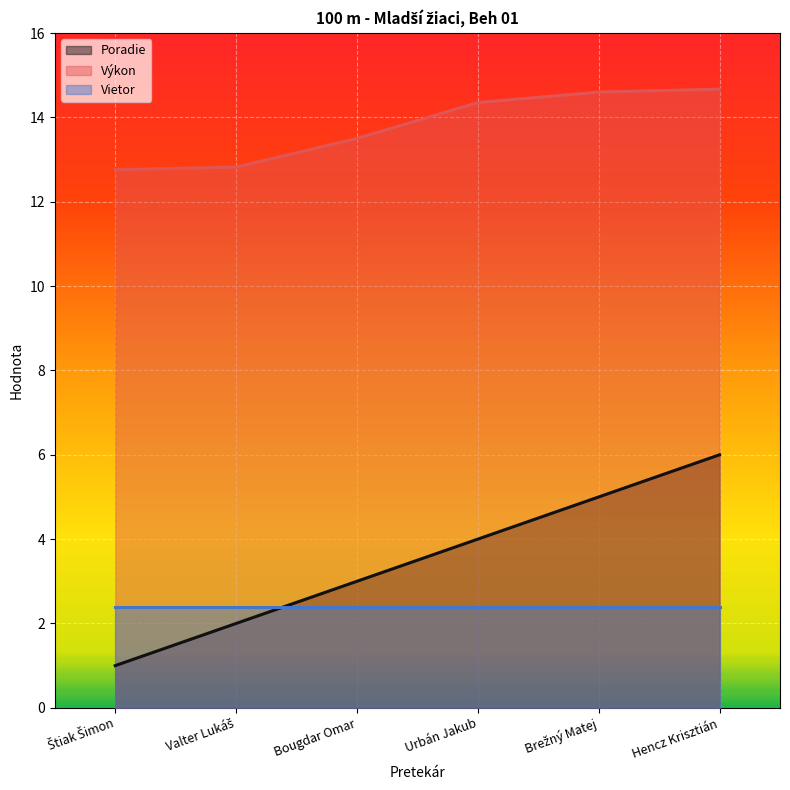

True or false: Výkon and Poradie cross at least once.

False